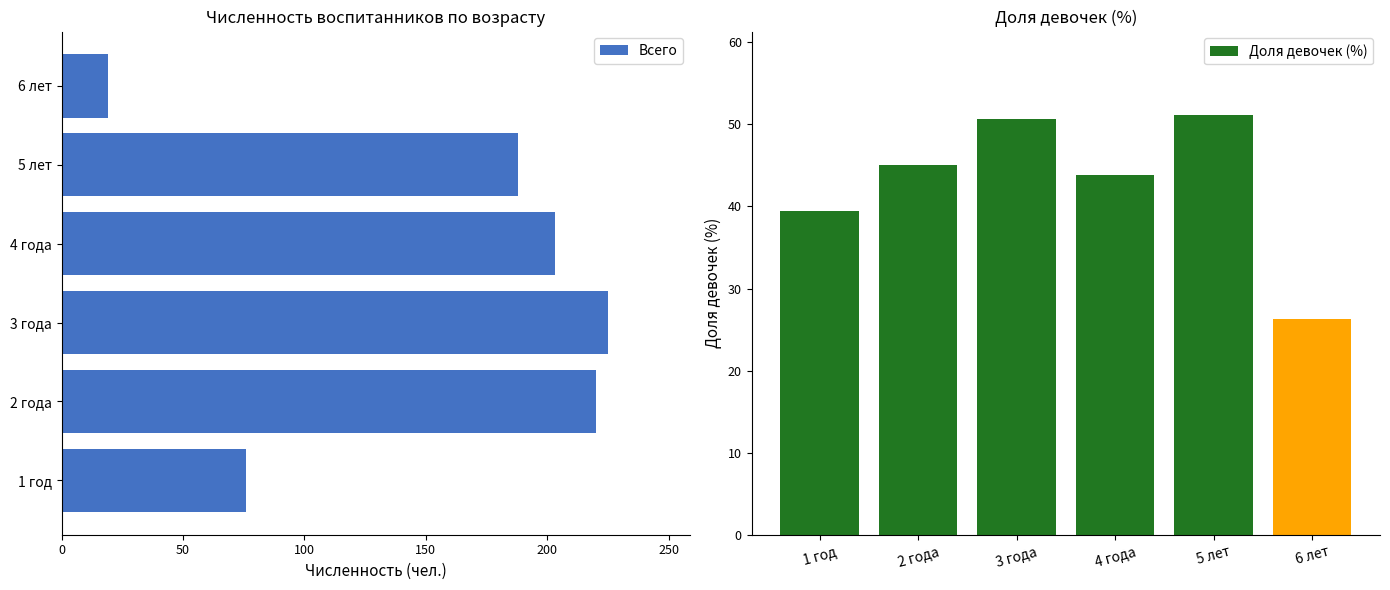

What is the sum of the Доля девочек (%) values at 5 лет and 6 лет?

77.4